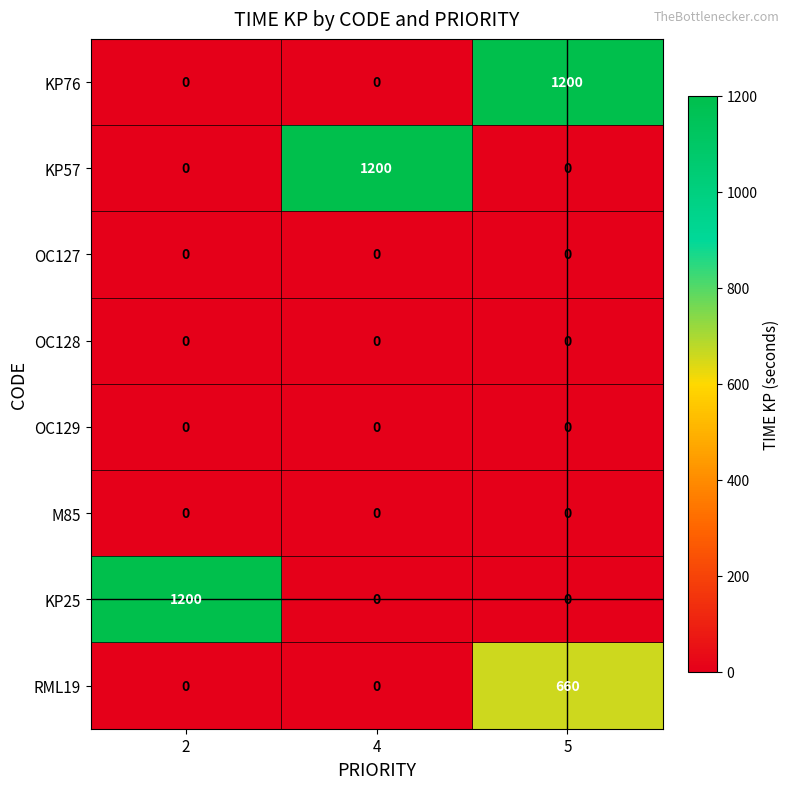

Is it true that KP76 equals 1200 at 5?

True